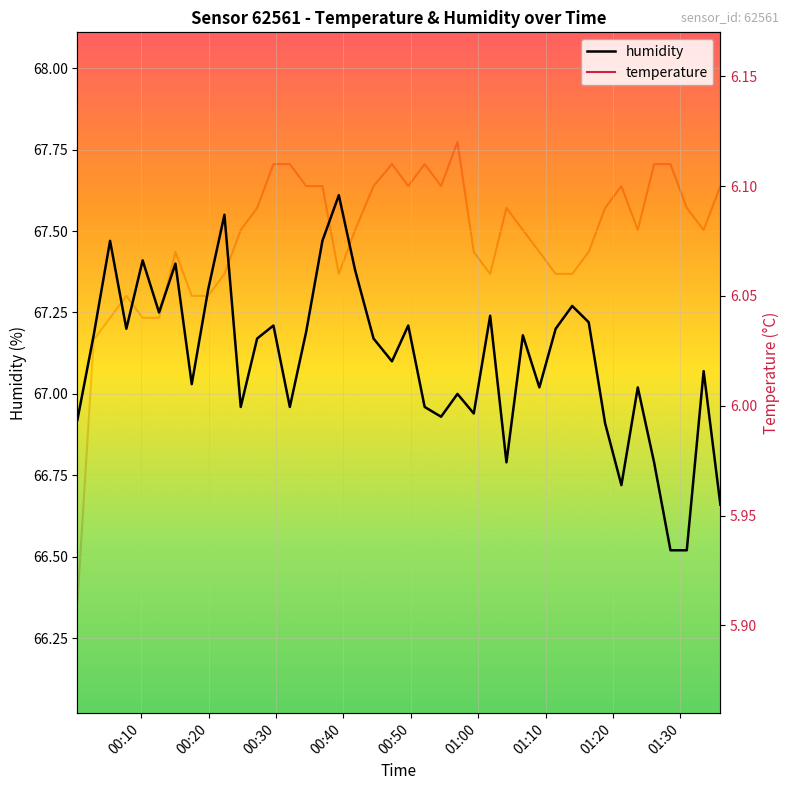

What is the highest value of the humidity series?

67.6